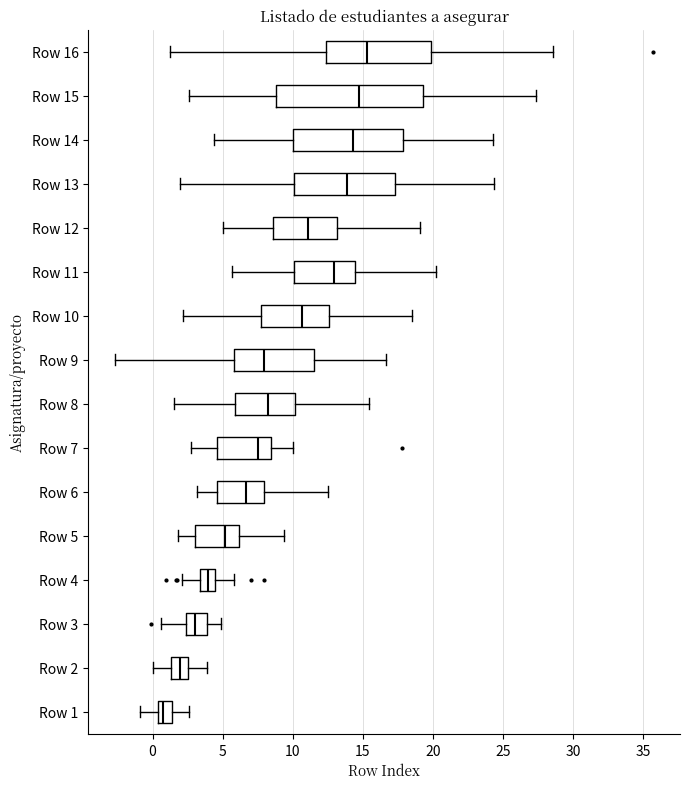

Which box is the widest, from its left edge to its right edge?

Row 15